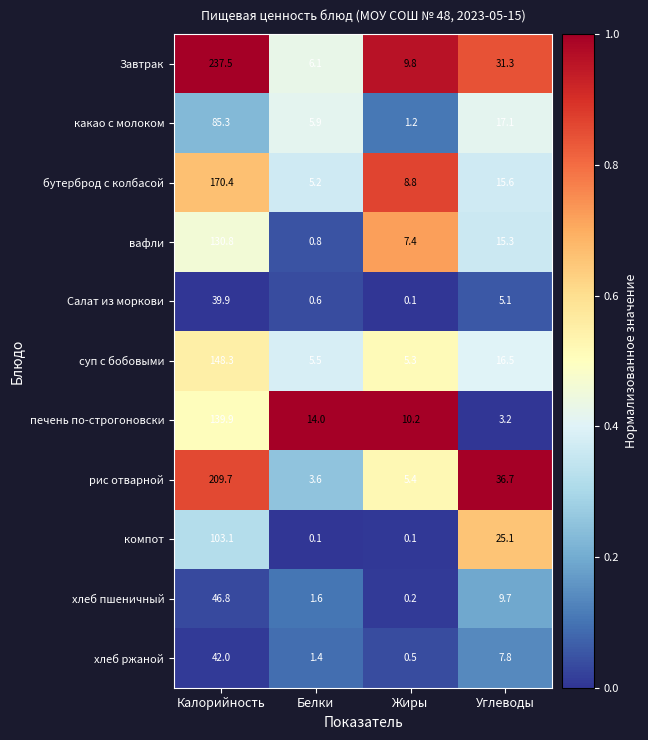

Which label corresponds to the largest value in the chart?

Калорийность